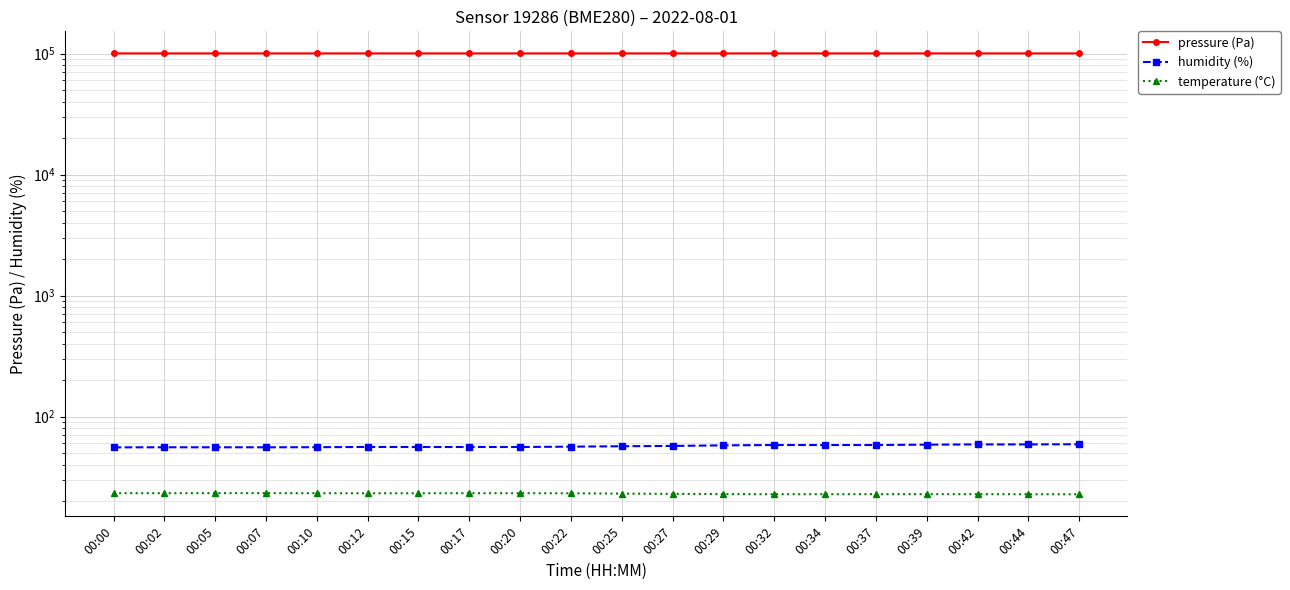

How many series are shown in this chart?

3